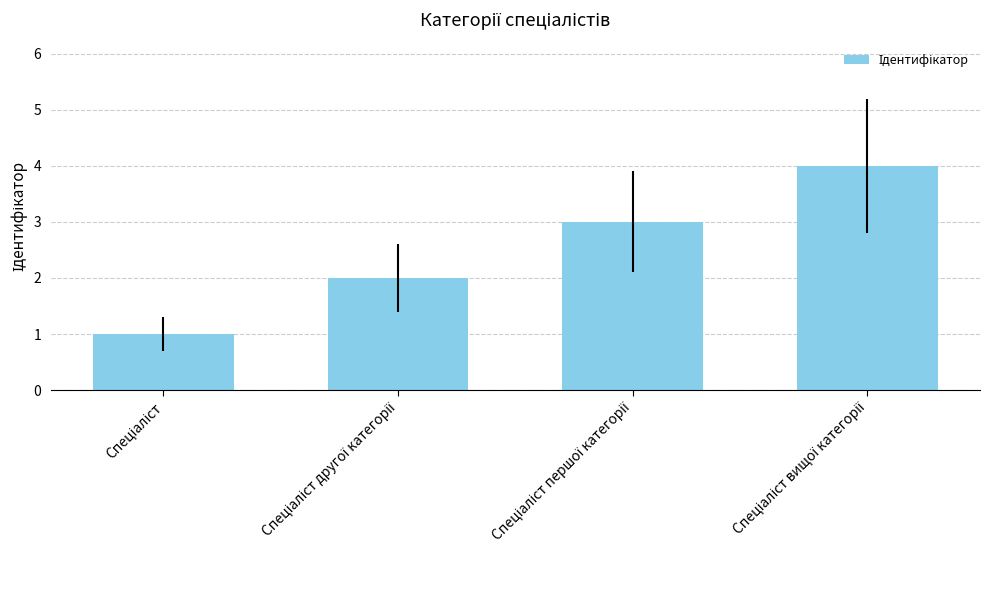

What is the greatest value displayed?

4